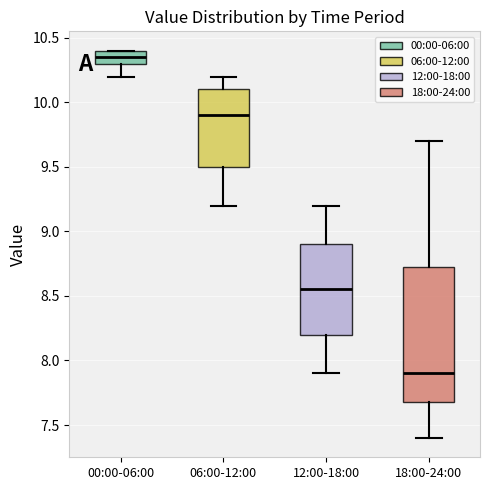

Which box's median line is the highest?

00:00-06:00